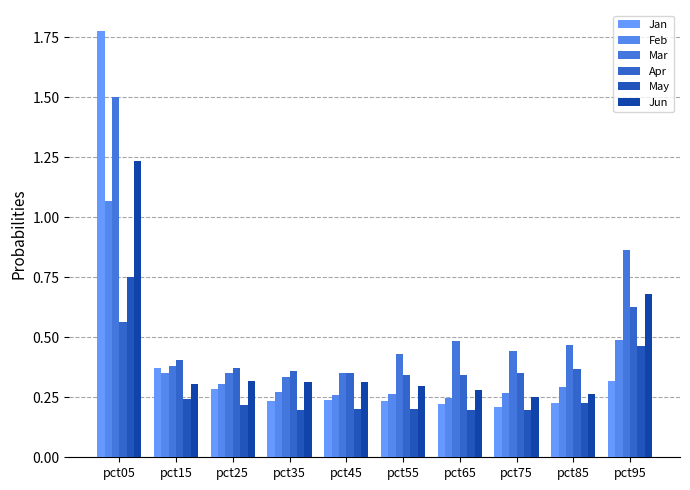

At how many categories does at least one series exceed 0?

10